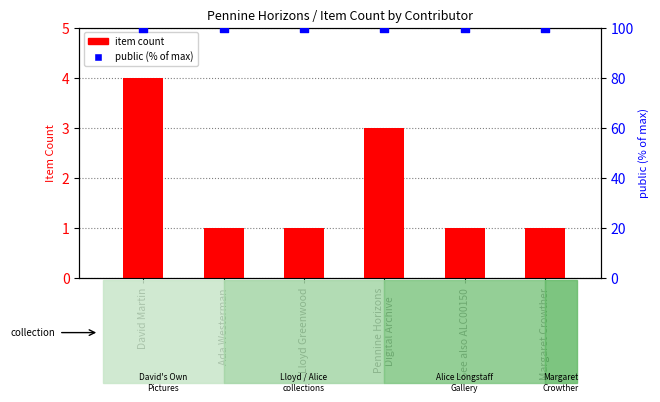

Which series has the widest spread of Y values?

item count